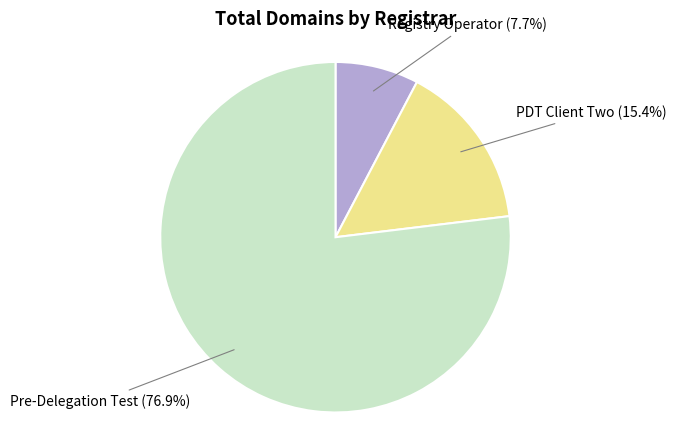

Is it true that Registry Operator is 1% of the pie?

False